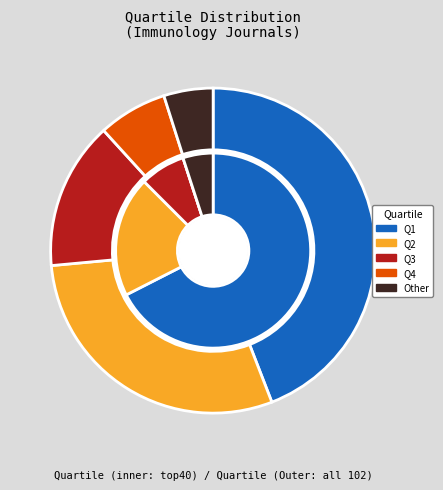

How many slices are in this pie chart?

5